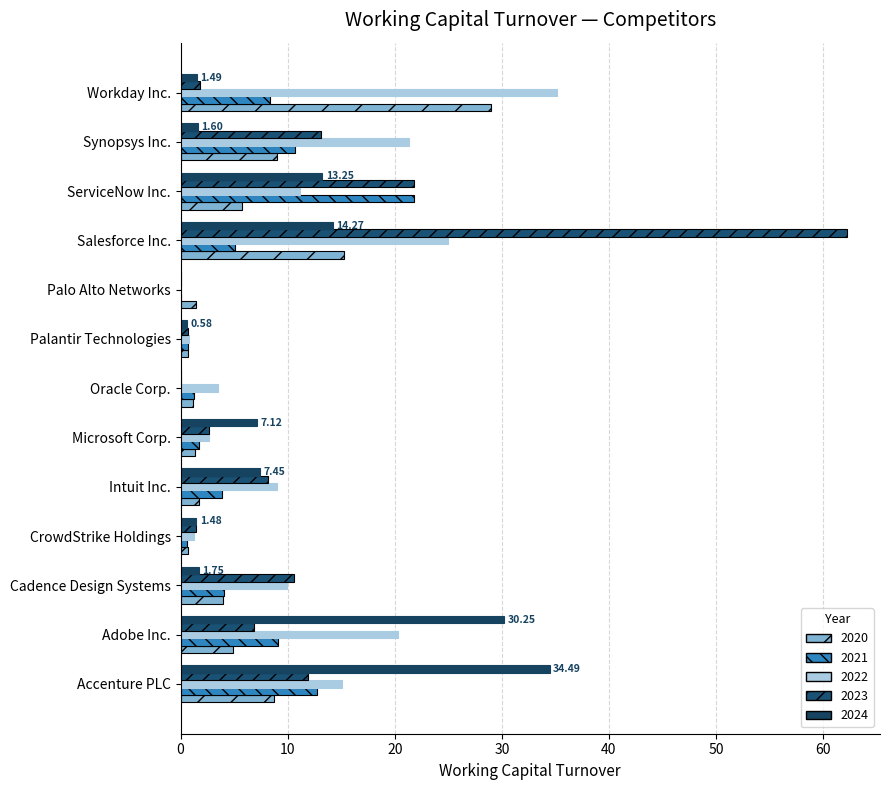

How many categories are shown in the chart?

13